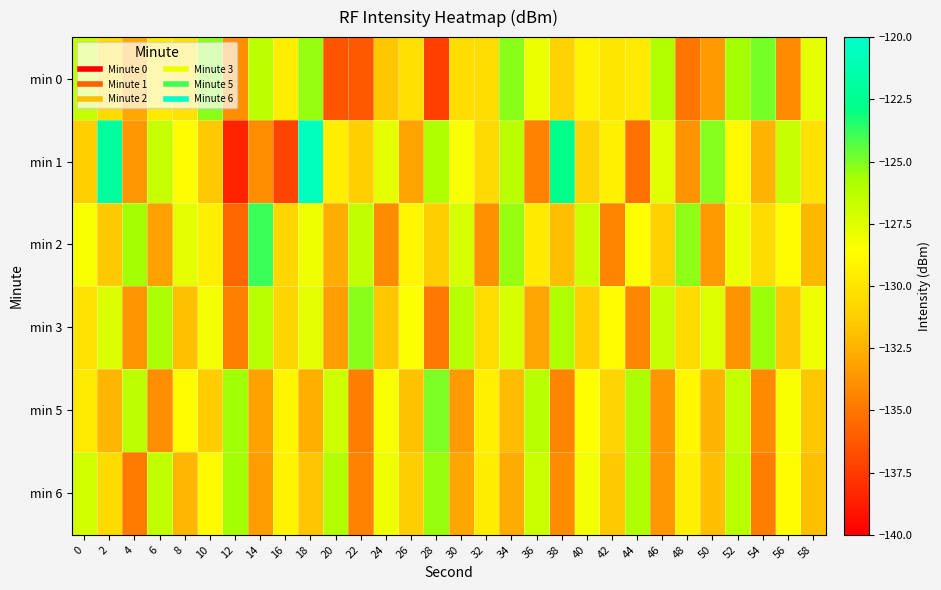

Which series has the largest range (max minus min)?

min 1